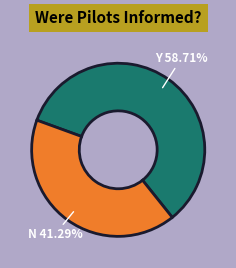

What is the largest slice in the pie chart?

Y 58.71%